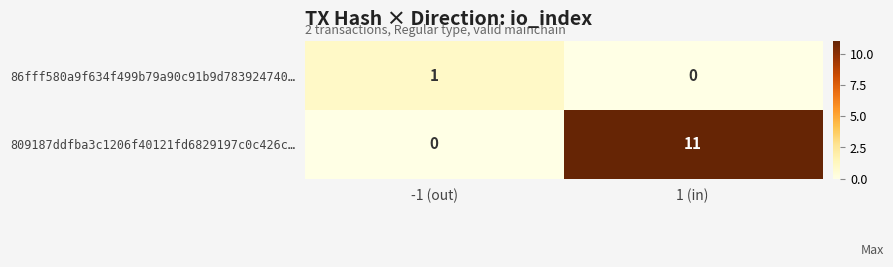

Reading left to right, list all the values displayed in this chart.

86fff580a9f634f499b79a90c91b9d783924740…: 1	0
809187ddfba3c1206f40121fd6829197c0c426c…: 0	11